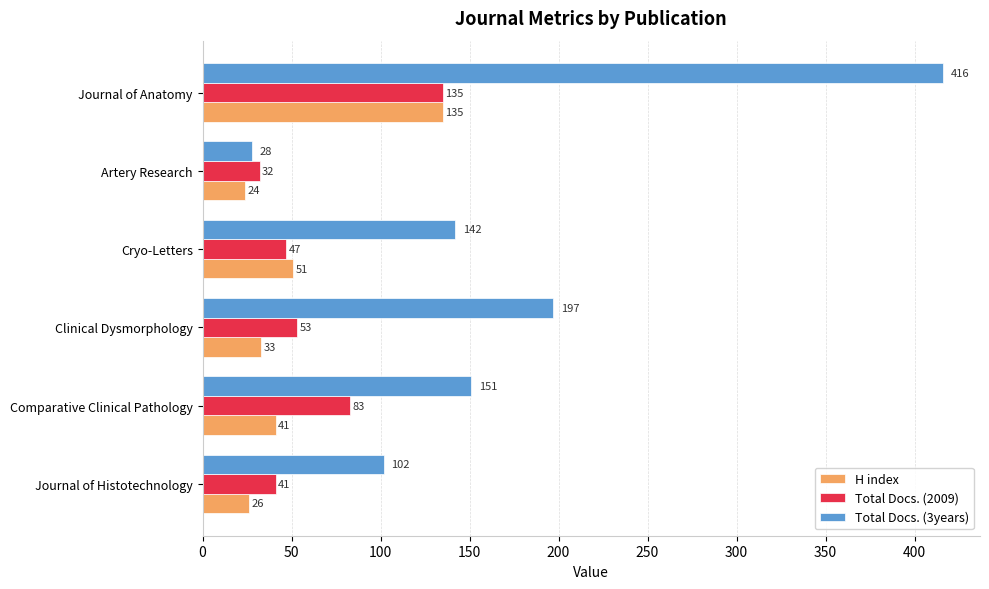

Which label corresponds to the largest value in the chart?

Journal of Anatomy